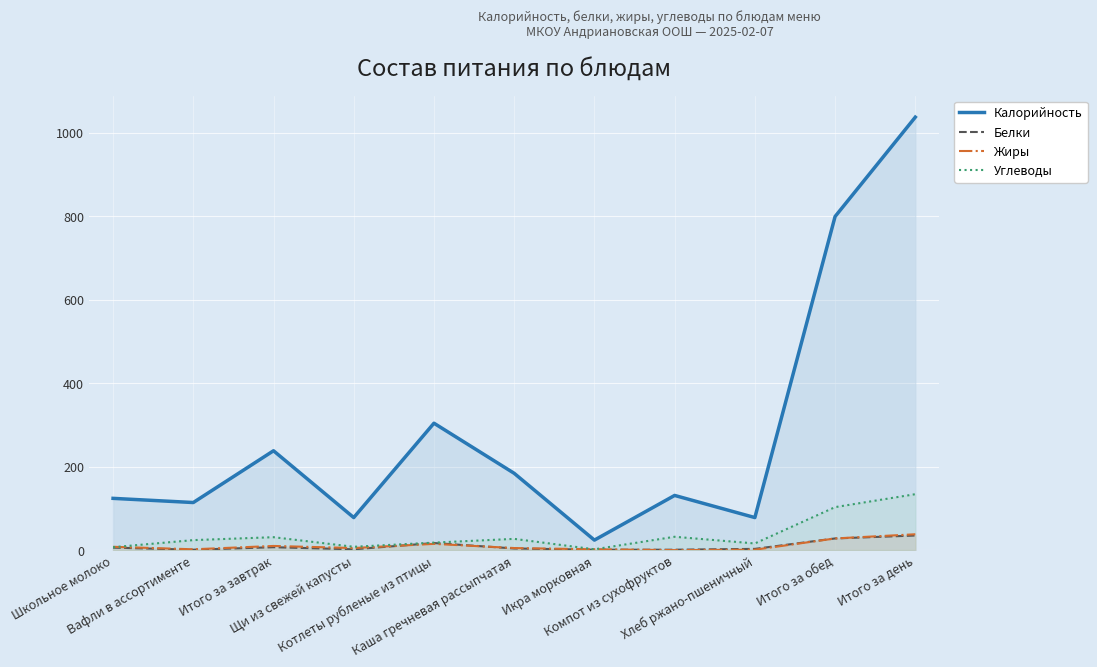

What is the difference between the Жиры values at Вафли в ассортименте and Котлеты рубленые из птицы?

13